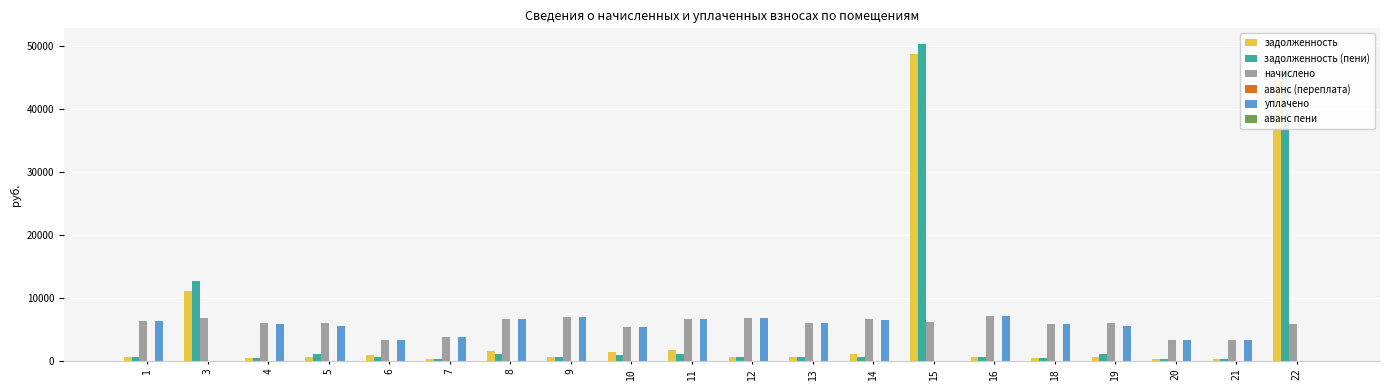

What is the maximum value shown in the chart?

50342.4